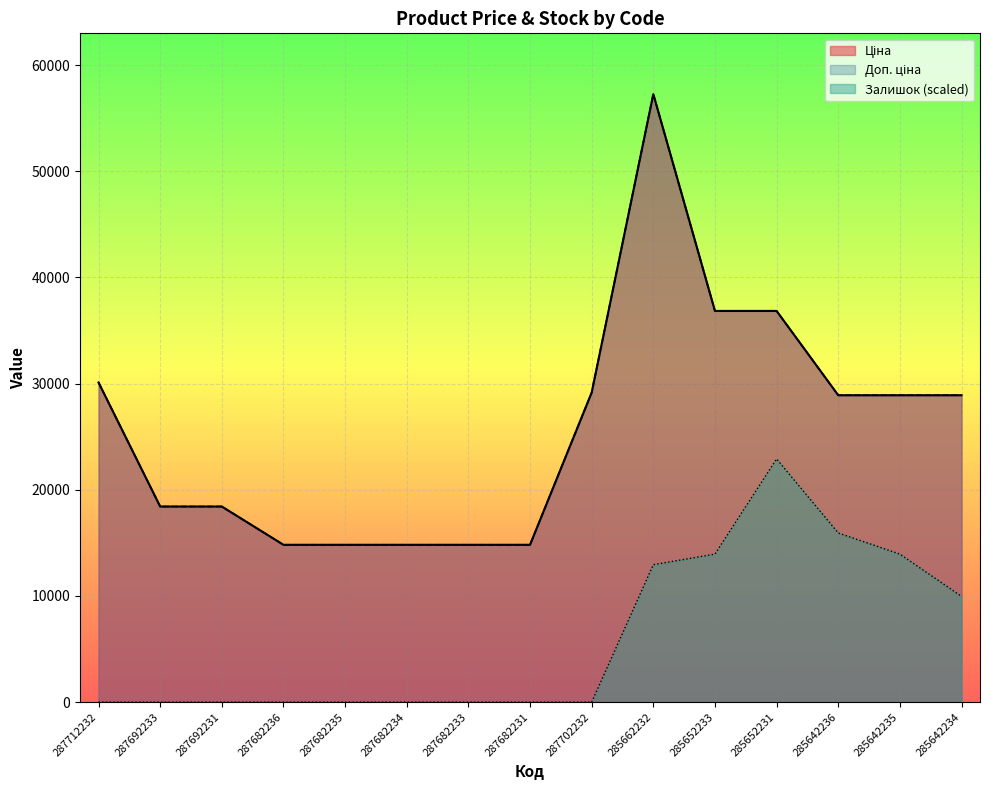

Does the chart display data point markers on the line(s)?

No